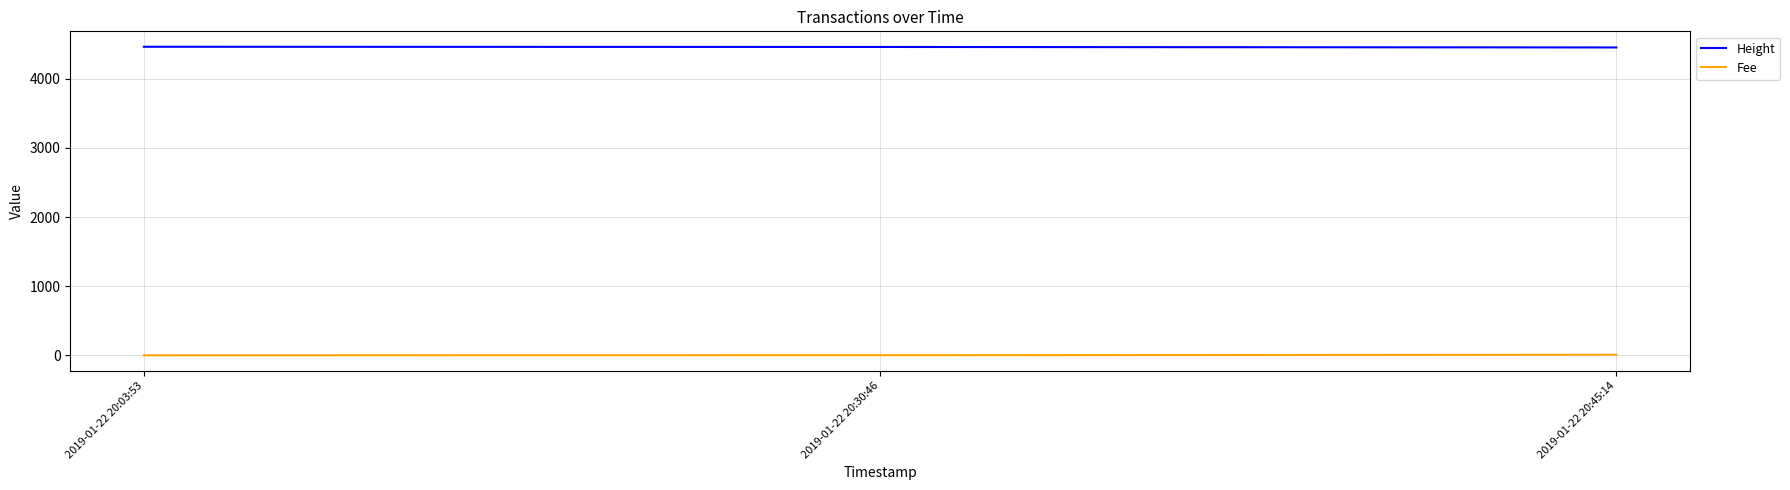

Does the chart have visible grid lines?

Yes